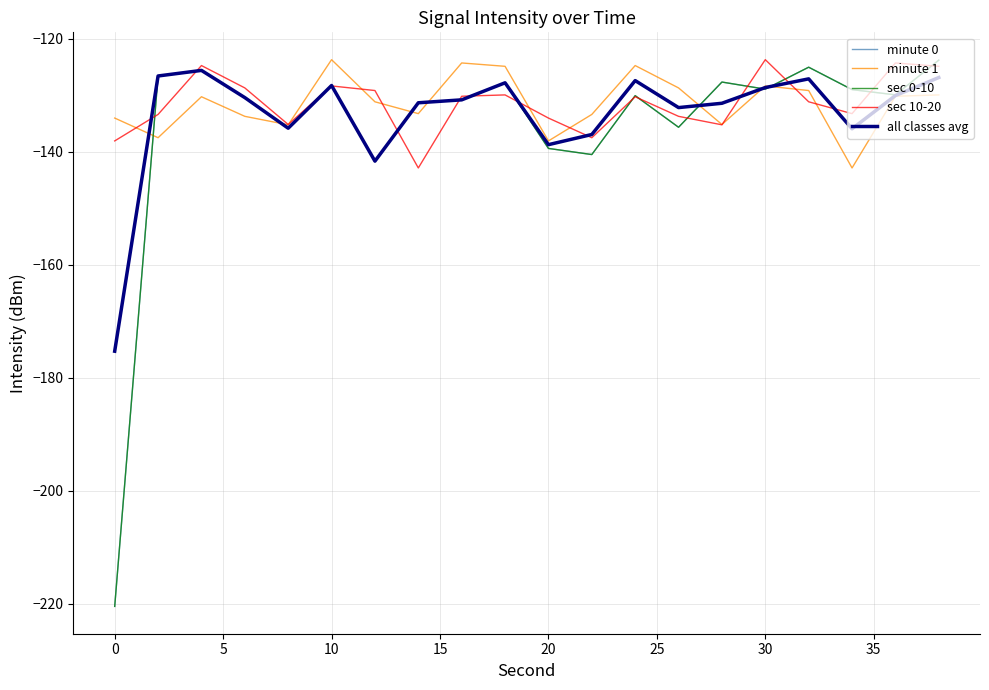

What is the greatest value displayed?

-123.7